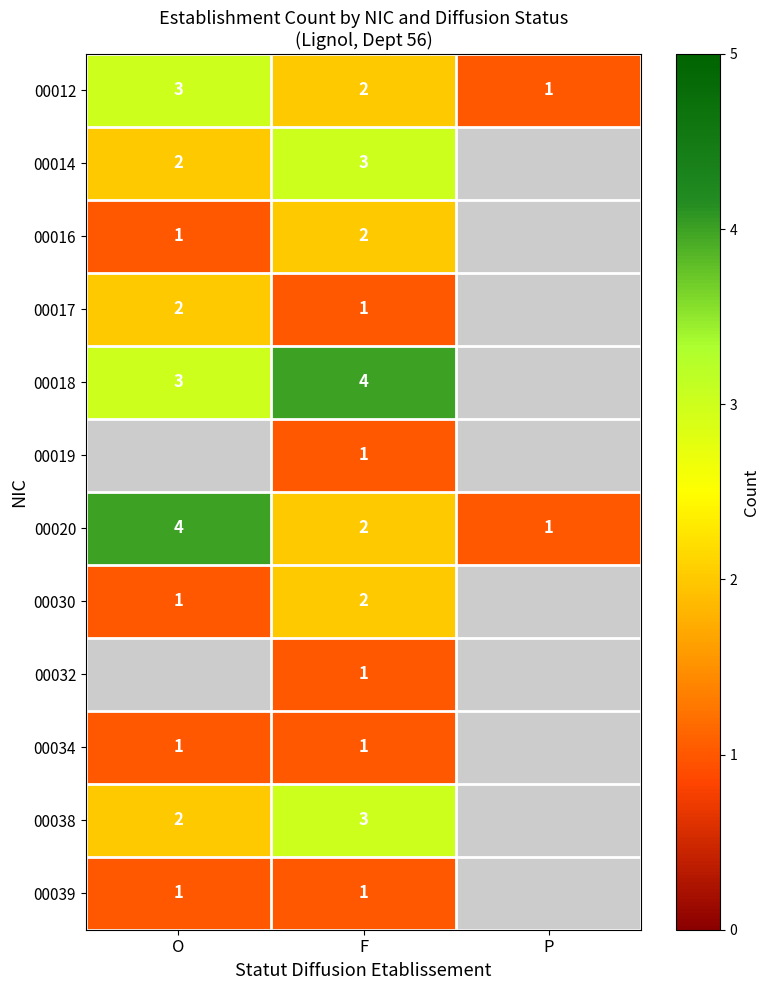

The 00032 series shows 0.6 at F. True or false?

False